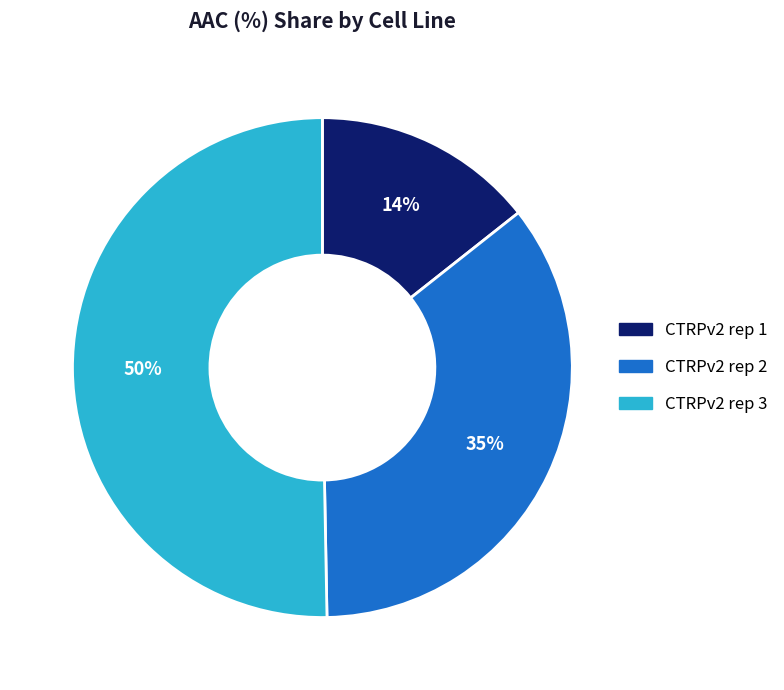

Count the number of slices in the pie.

3